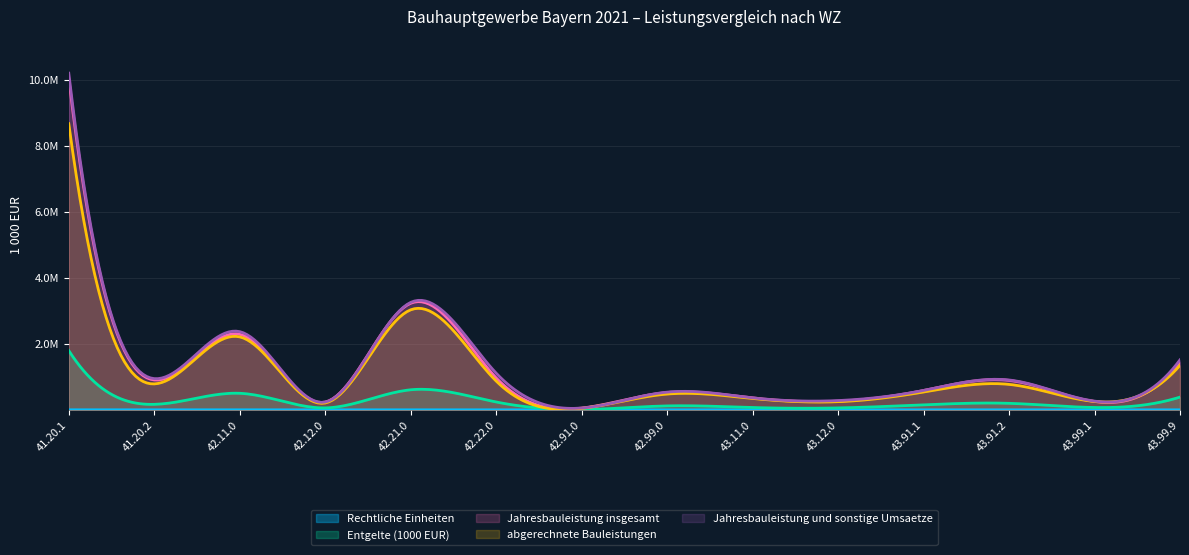

True or false: Jahresbauleistung und sonstige Umsaetze and Entgelte (1000 EUR) cross at least once.

False